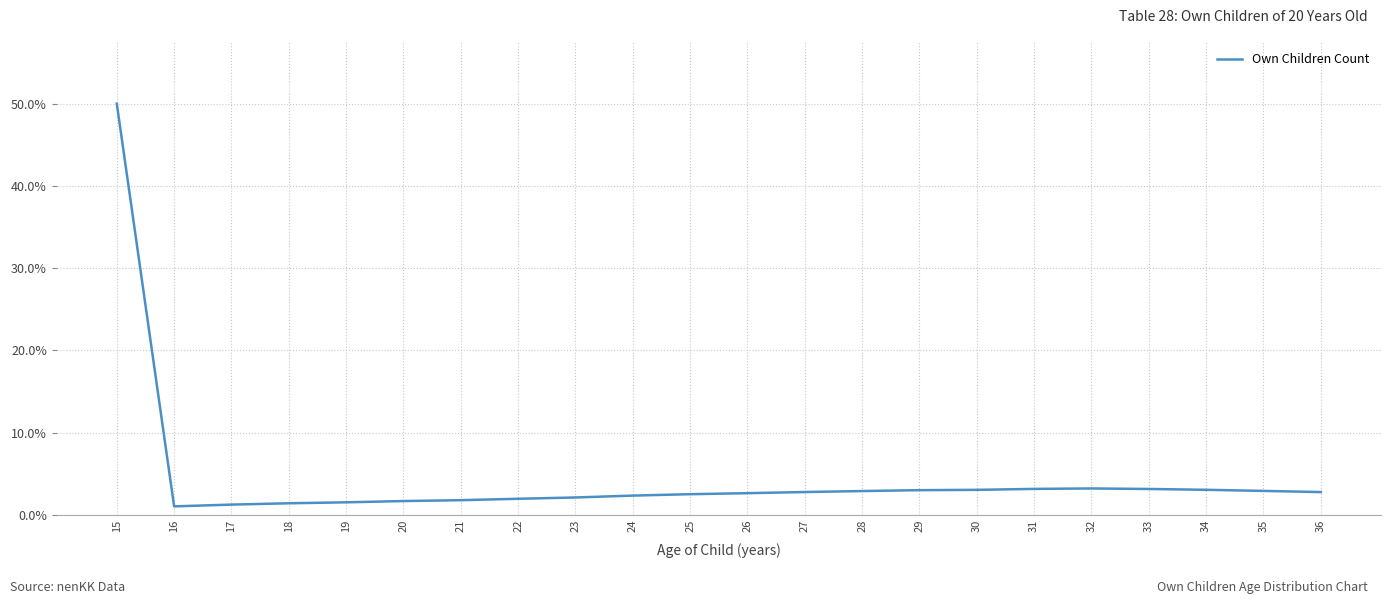

What is the greatest value displayed?

50.0